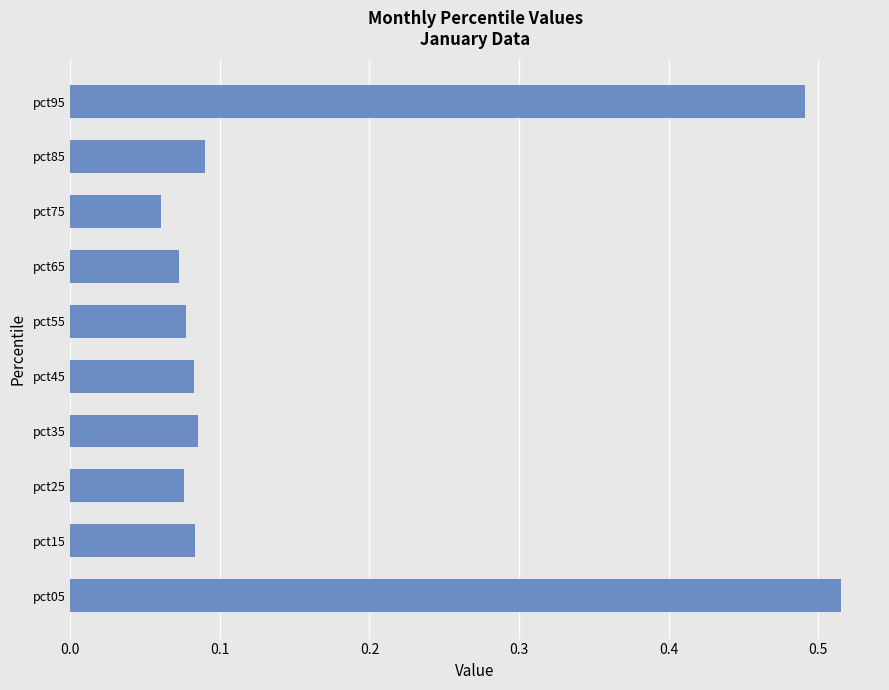

Is it true that the value at pct95 is 0.3?

False